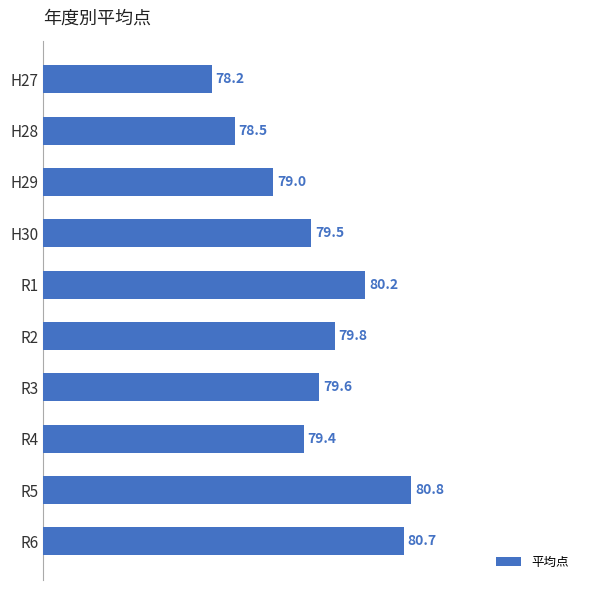

What is the label of the 3rd bar from the top?

H29